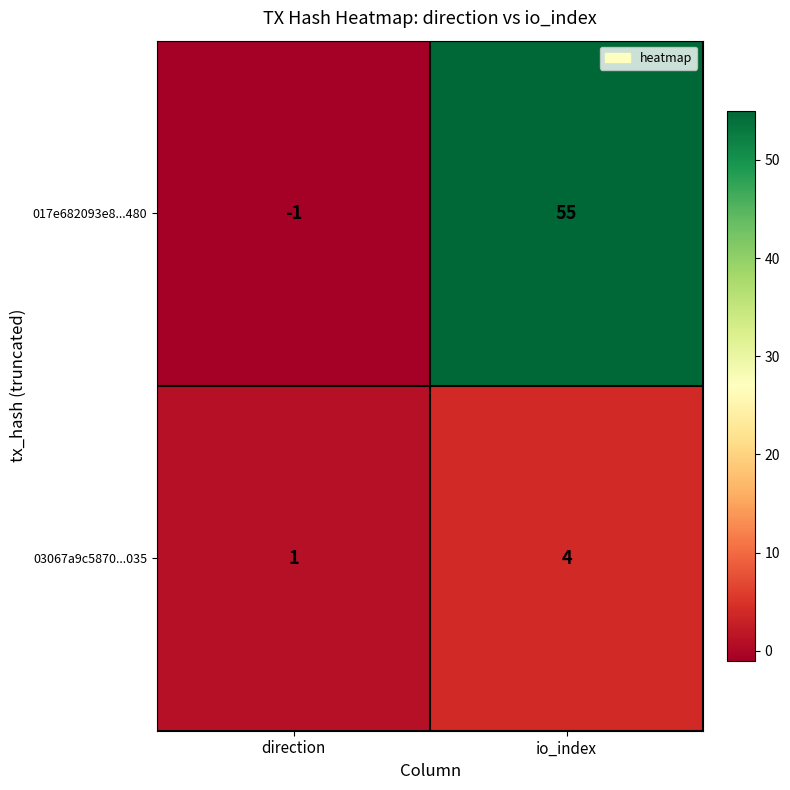

What is the difference between the maximum and minimum values in the 017e682093e8...480 series?

56